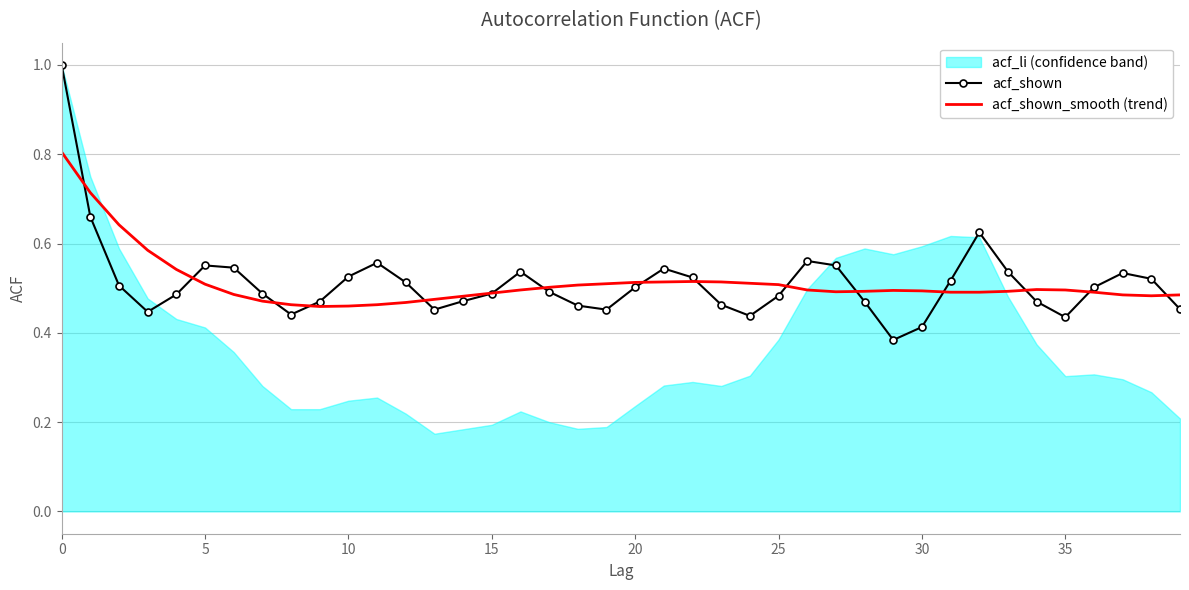

Count the acf_shown_smooth (trend) values in the range 0 to 1.

40